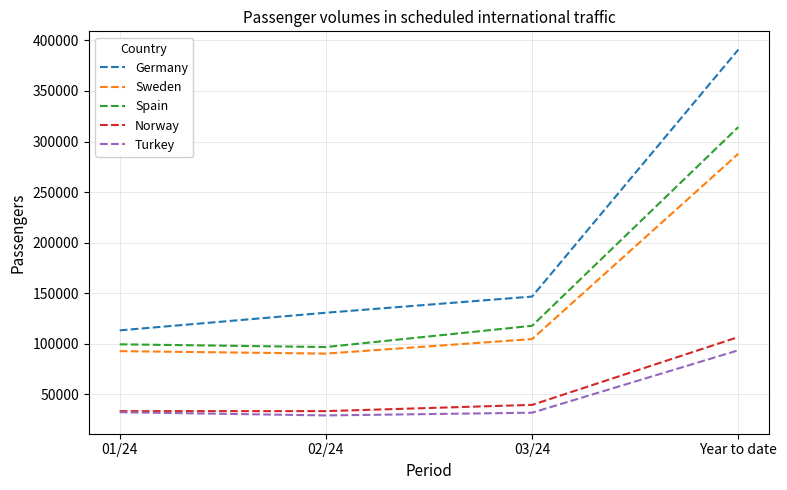

What is the difference between the maximum and minimum values in the Spain series?

217409